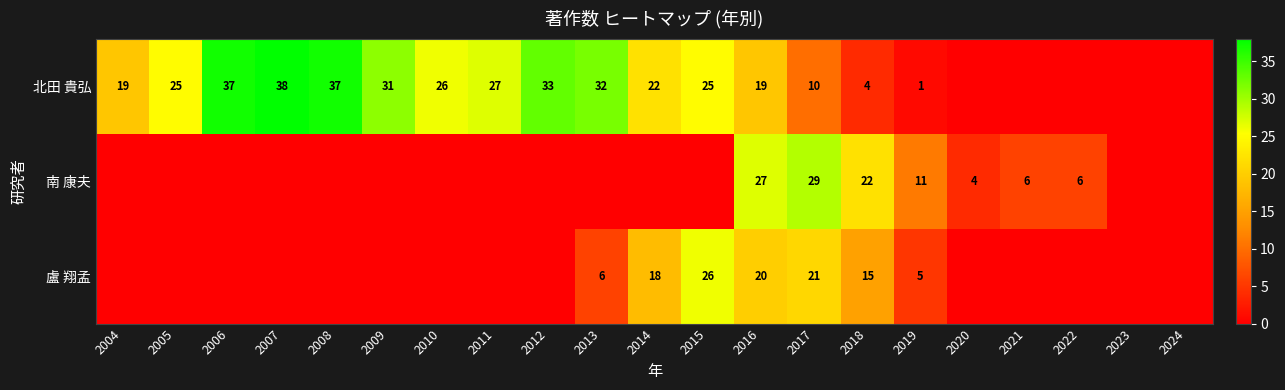

Rank the series at 2016 from lowest to highest value.

北田 貴弘, 盧 翔孟, 南 康夫